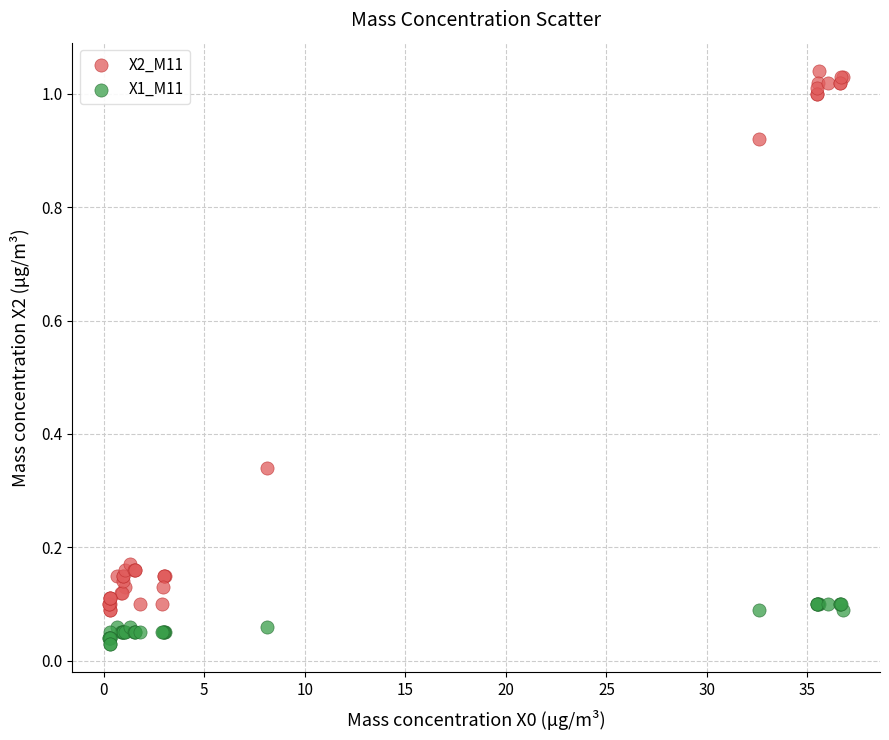

What is the X range (max minus min) for the scatter plot?

36.5